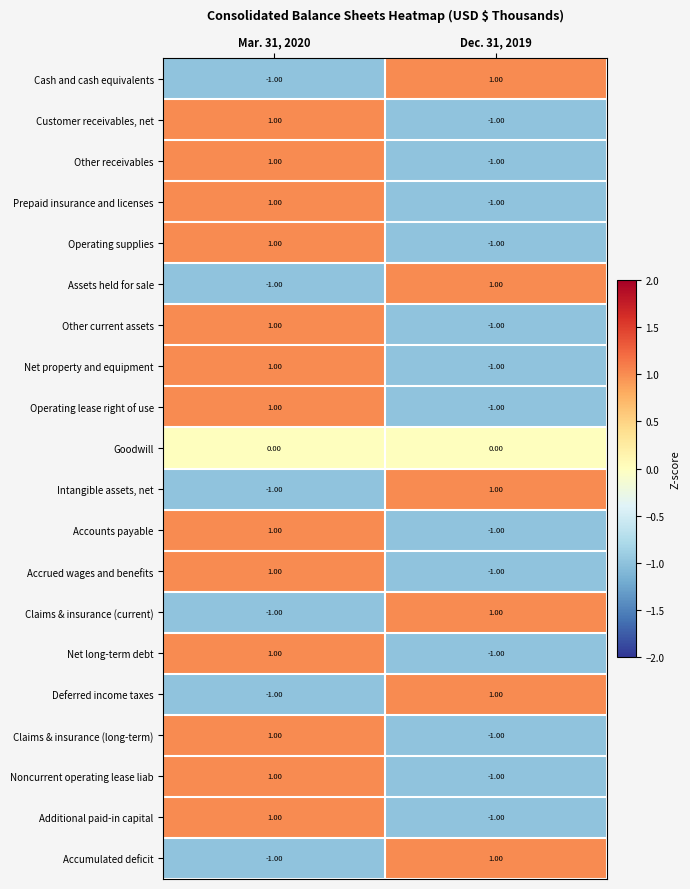

Rank the categories by Other current assets value from lowest to highest.

Dec. 31, 2019, Mar. 31, 2020